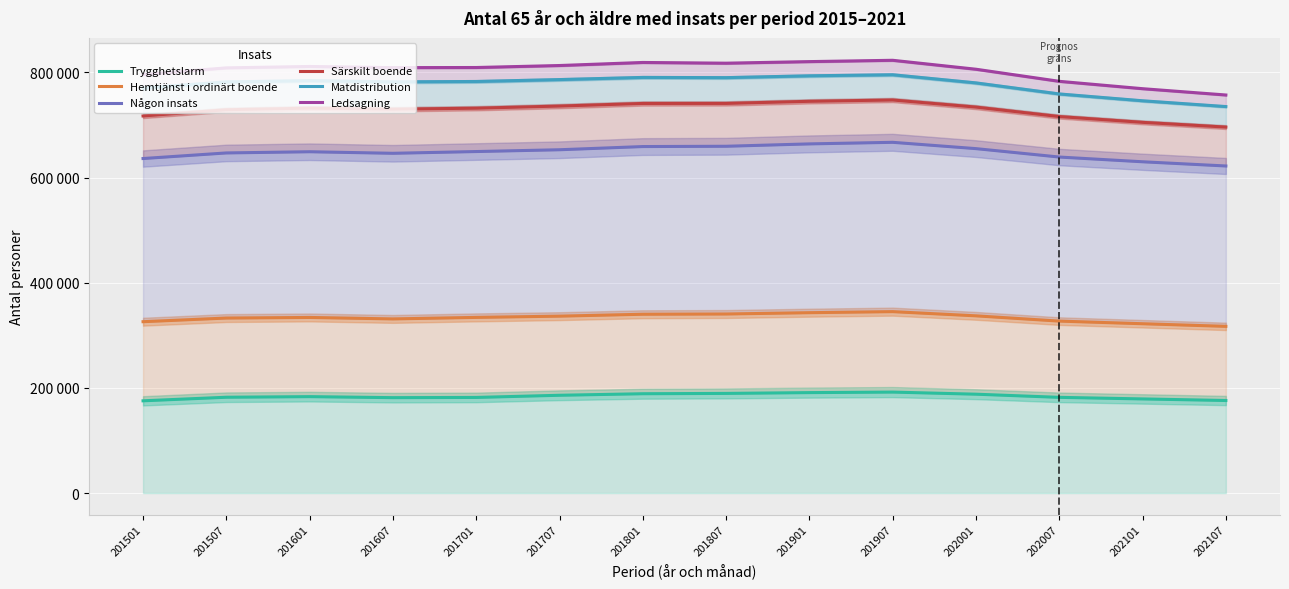

What is the sum of the Särskilt boende values at 201901 and 202107?

1441000